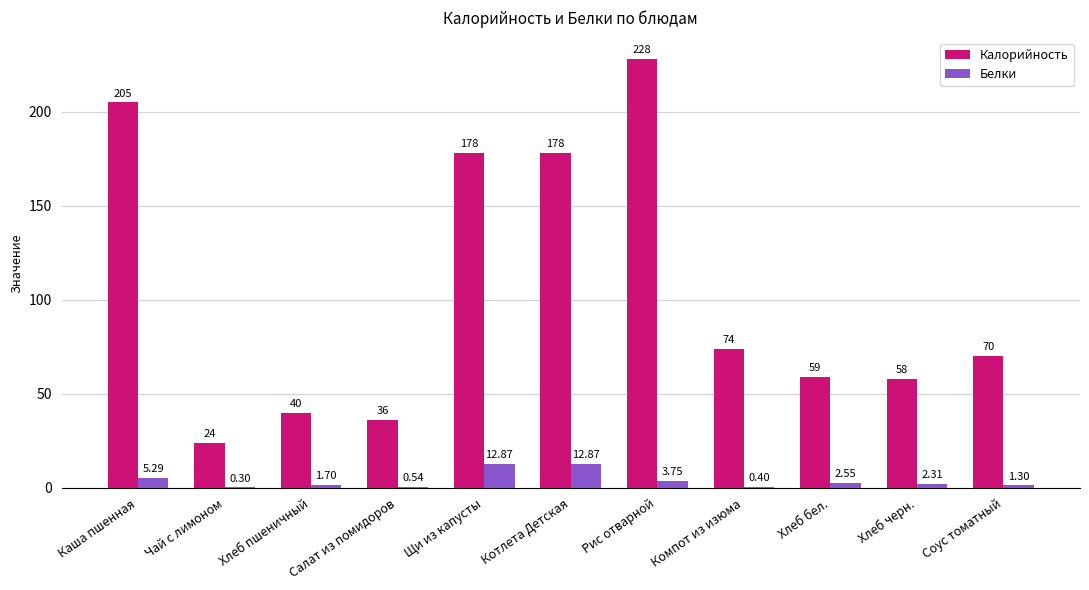

Which category has the highest value across all series?

Рис отварной